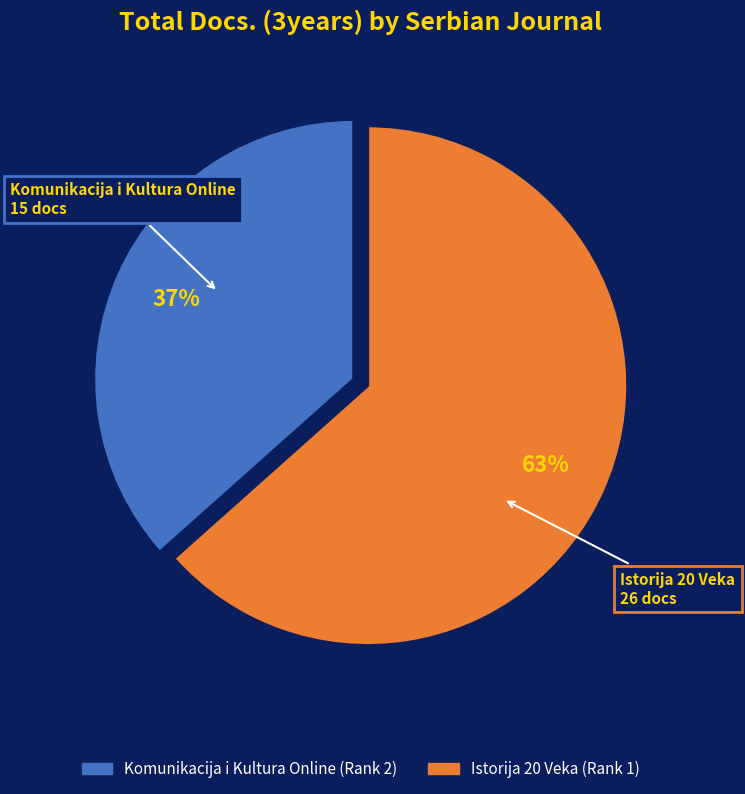

Which category has the smallest portion of the pie?

Komunikacija i Kultura Online (Rank 2)